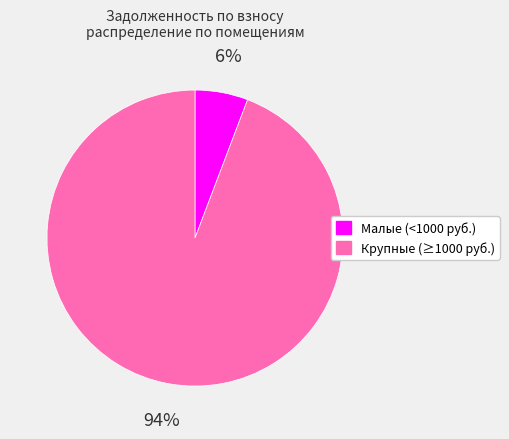

To the nearest percent, what is the difference between the largest and smallest slice percentages?

88%